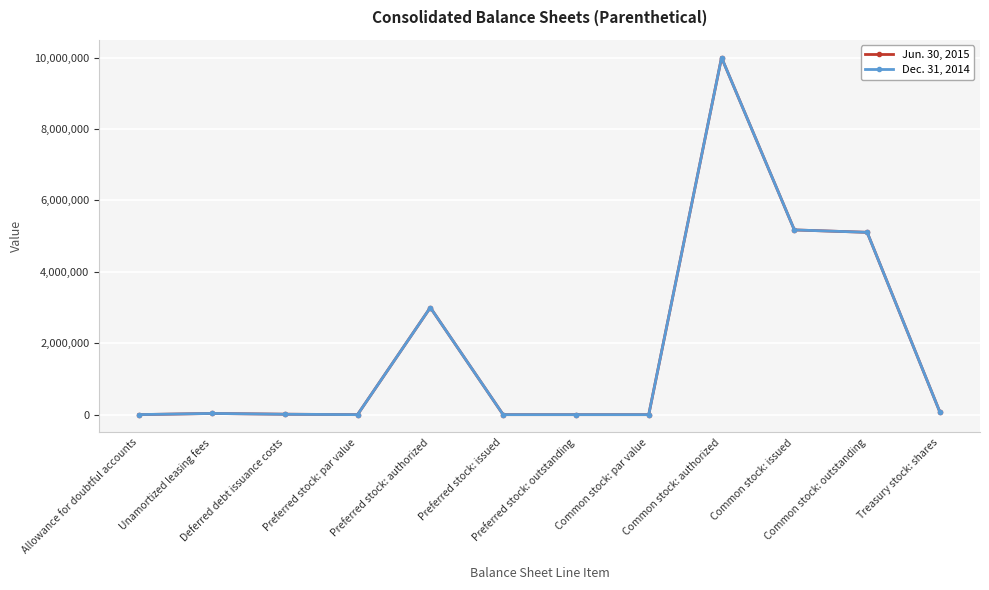

What position from the left is Deferred debt issuance costs?

3